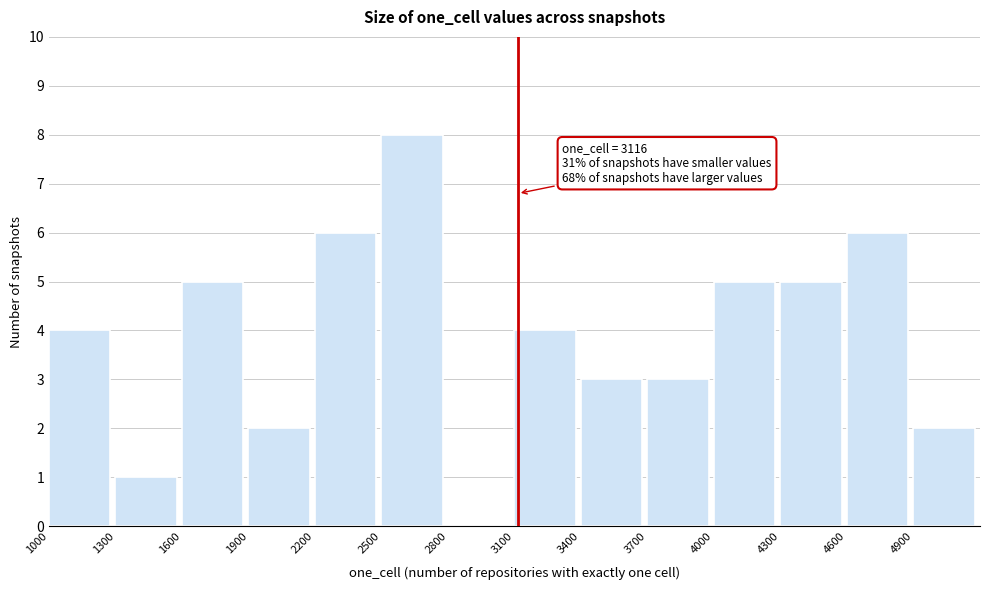

Which range on the x-axis has the tallest bar?

2500 to 2800